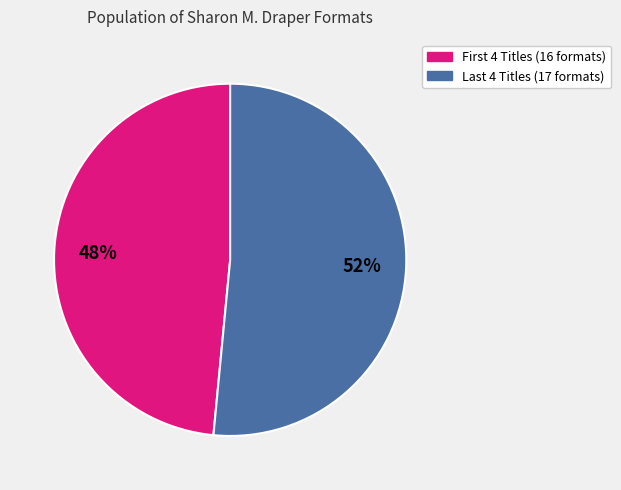

Is there a majority slice in this chart?

Yes